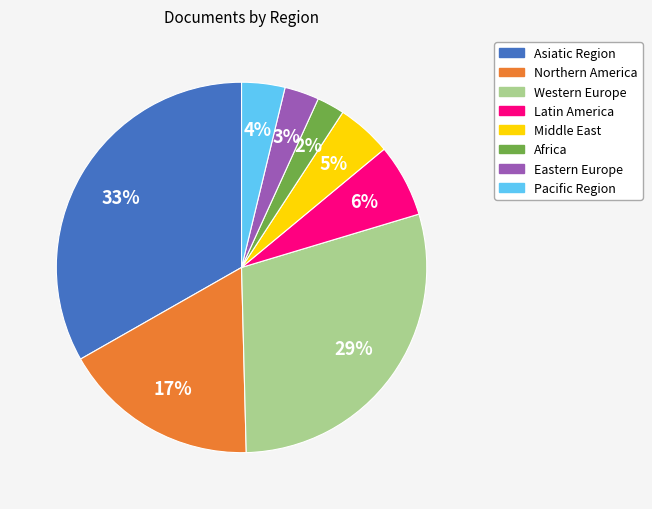

To the nearest percent, what is the average slice percentage?

12%